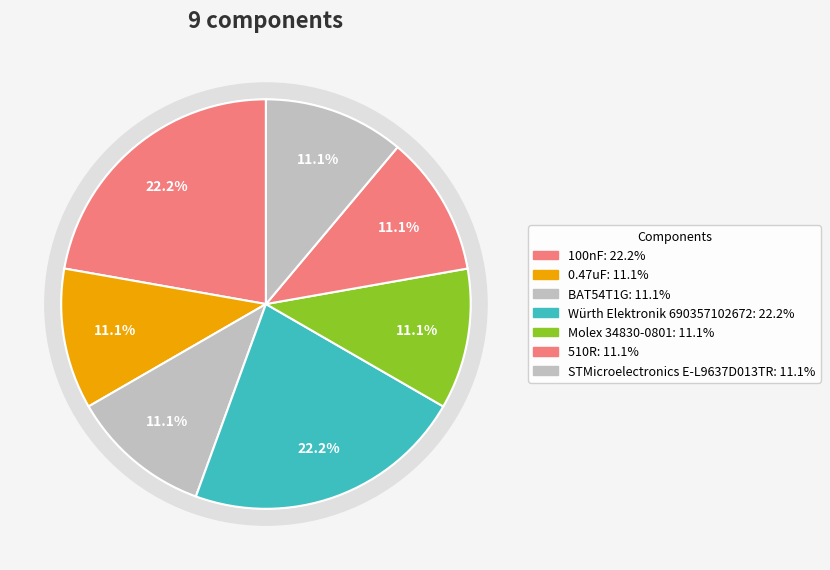

True or false: 100nF accounts for 22% of the total.

True